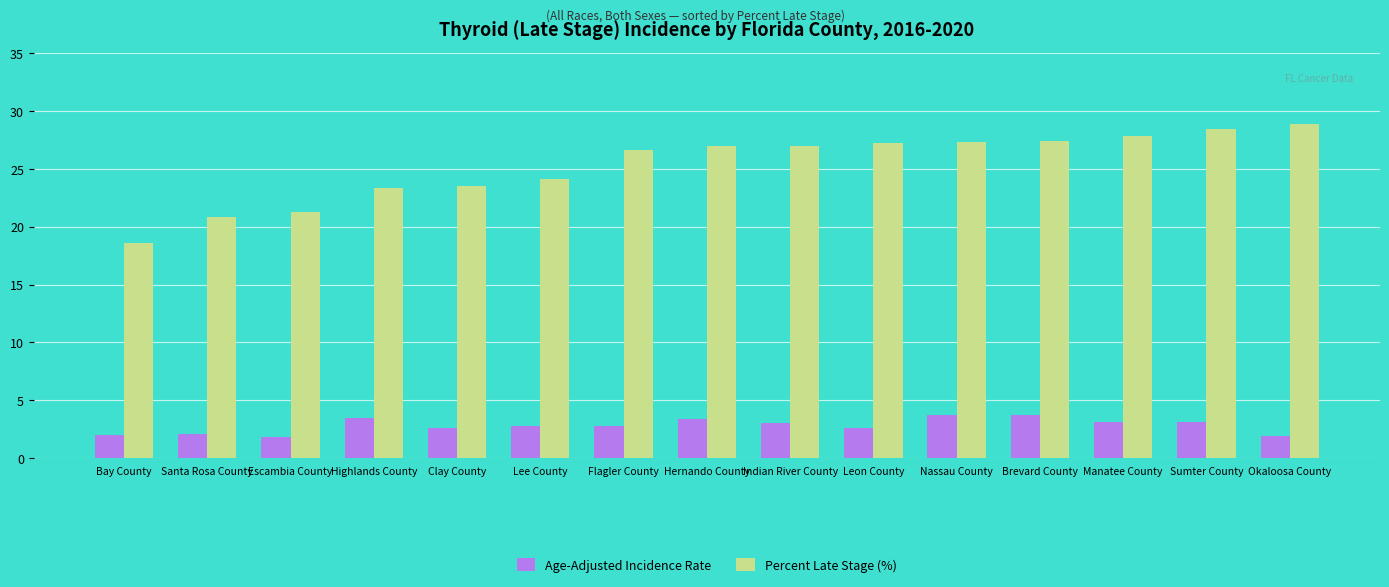

What value does the Percent Late Stage (%) series have at Hernando County?

27.0